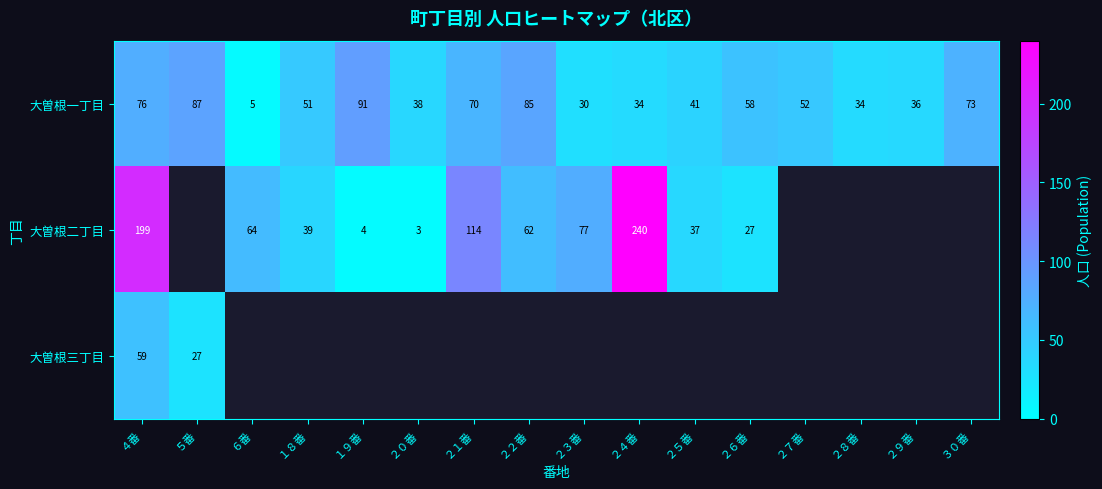

Is the value of 大曽根三丁目 at ５番 greater than the value of 大曽根一丁目 at ２８番?

No